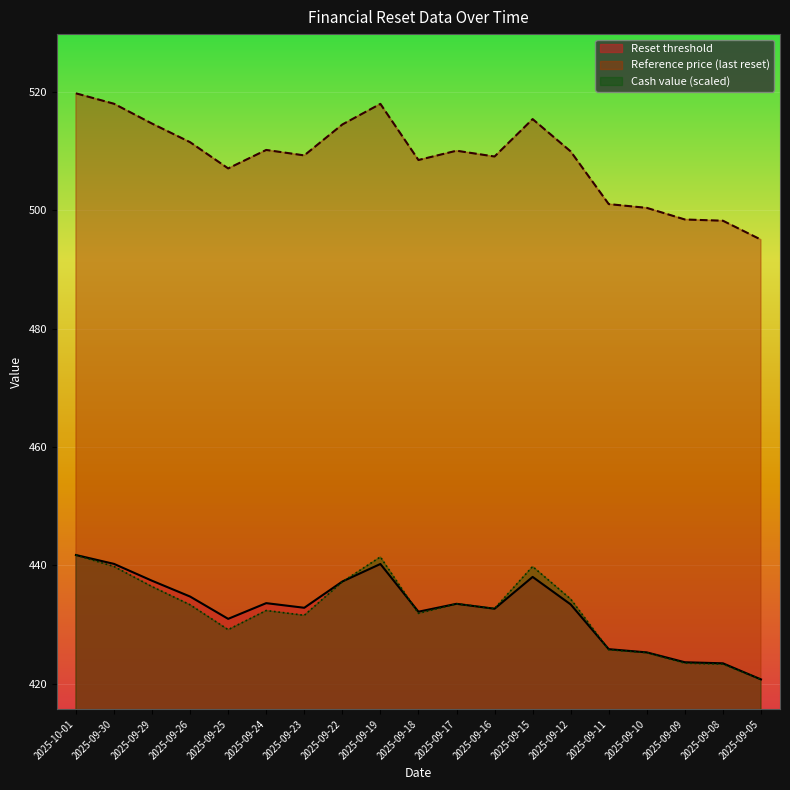

List the series in order of their peak value, highest first.

Reference price (last reset), Reset threshold, Cash value